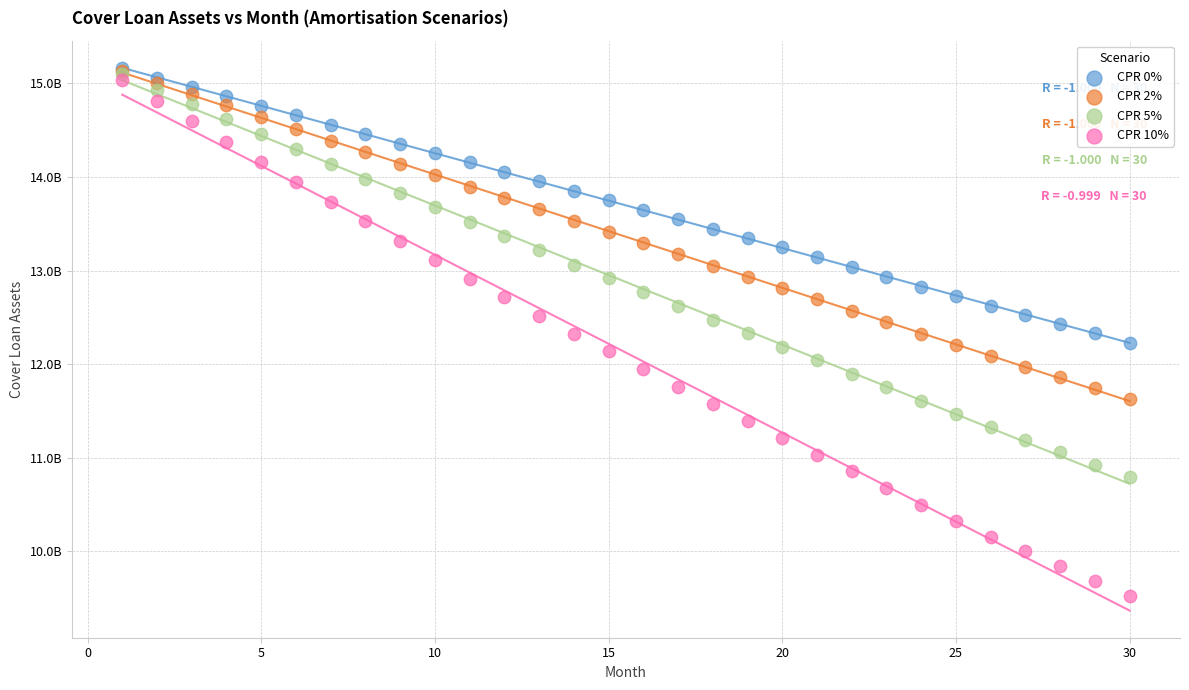

What are all the series names shown in the legend?

CPR 0%, CPR 2%, CPR 5%, CPR 10%